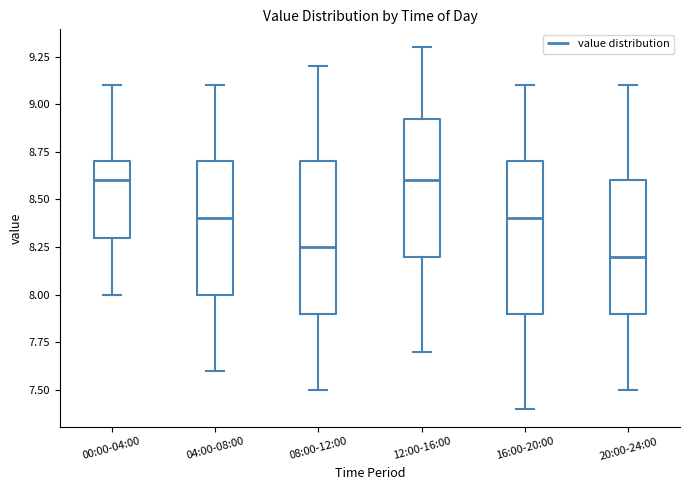

Where is the lower edge of the box for 04:00-08:00 on the y-axis? The values are not printed on the chart, so give them approximately, as read against the axis.

8.00